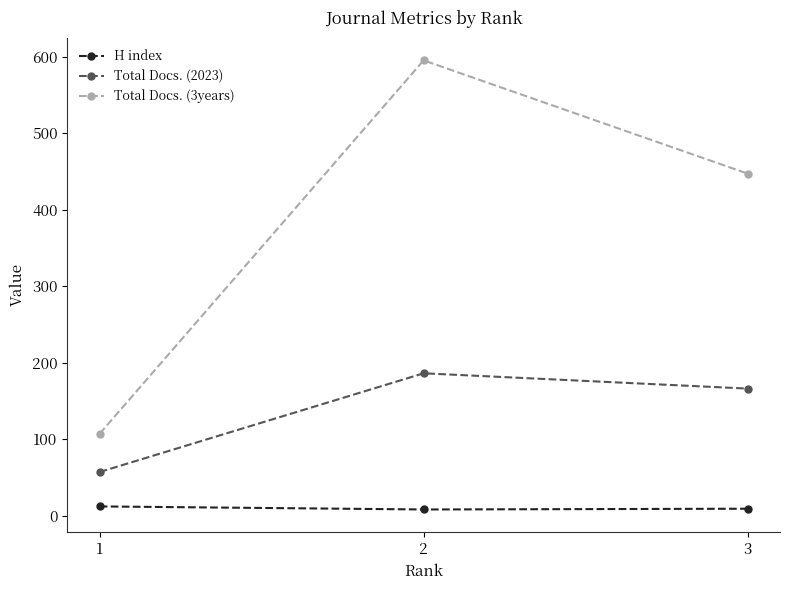

Count the number of data series in this chart.

3